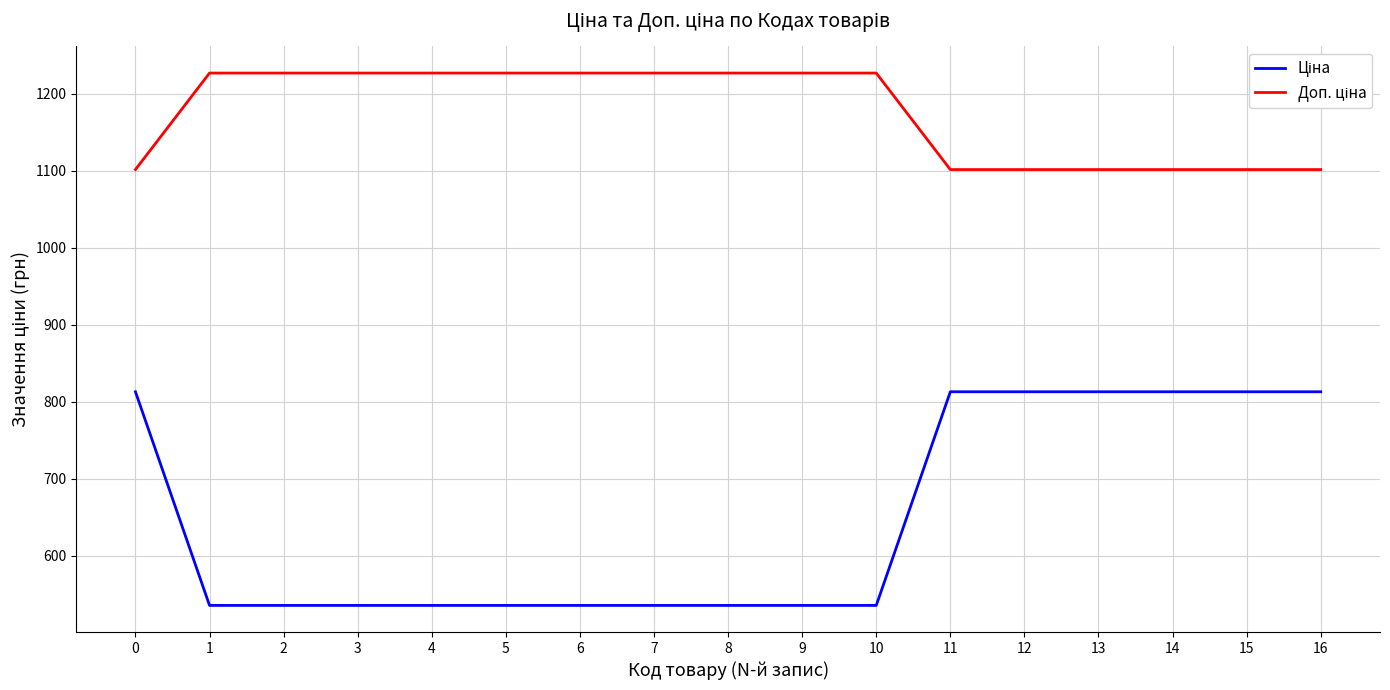

How many distinct data groups are displayed?

2